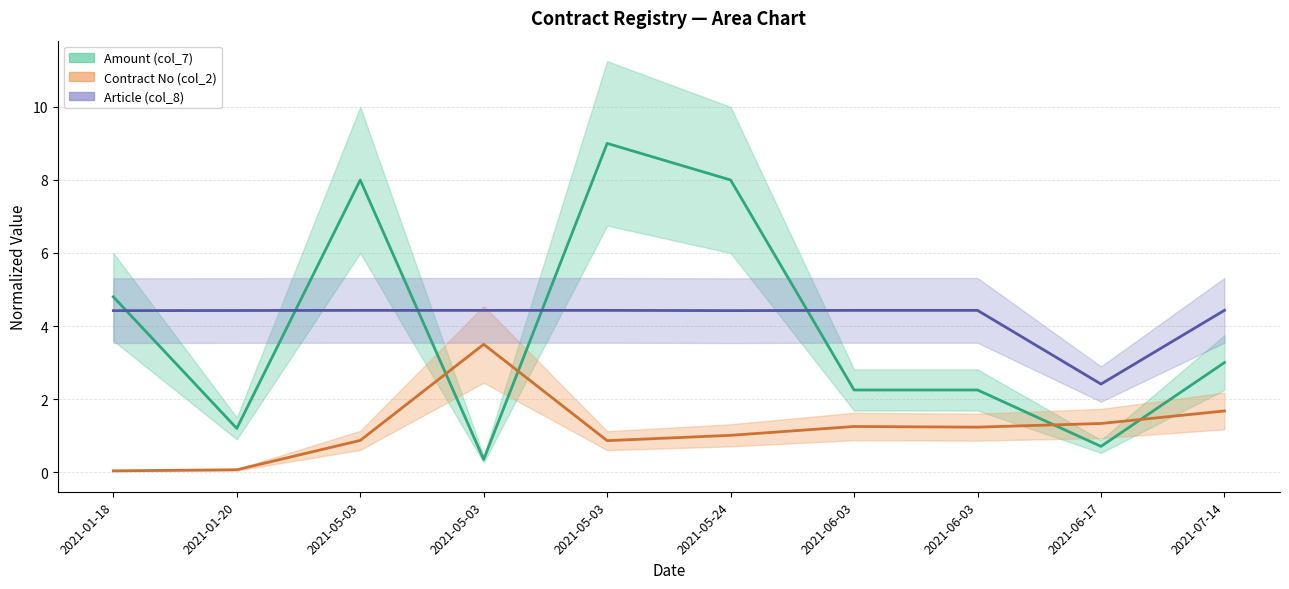

At which label does Contract No (col_2) reach its peak?

2021-05-03